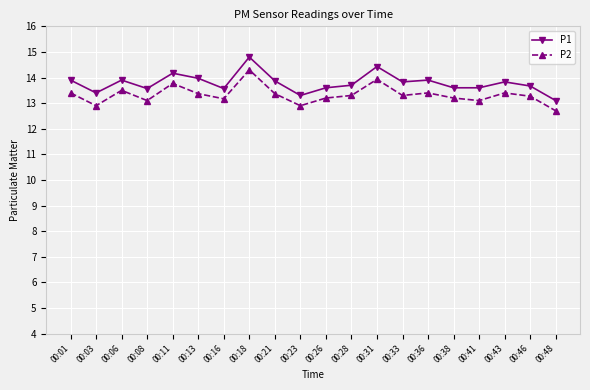

At which category does P1 reach its first local peak?

00:06